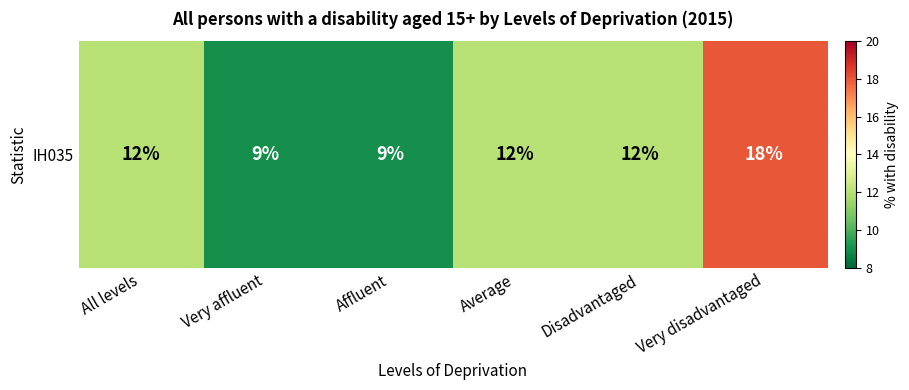

Between All levels and Affluent, which is larger?

All levels